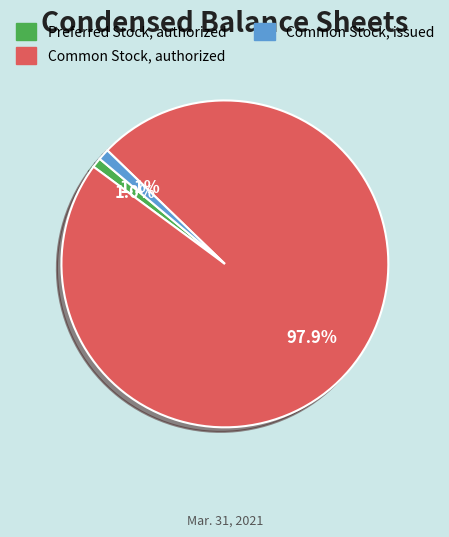

Is there any slice that represents more than half of the pie?

Yes